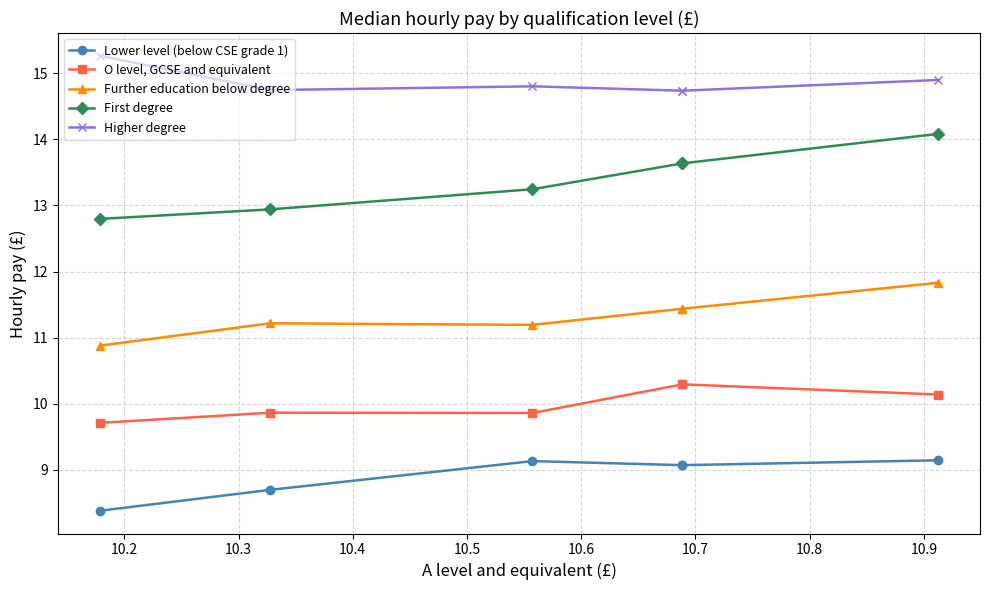

The Higher degree series shows 19.2 at 10.5. True or false?

False